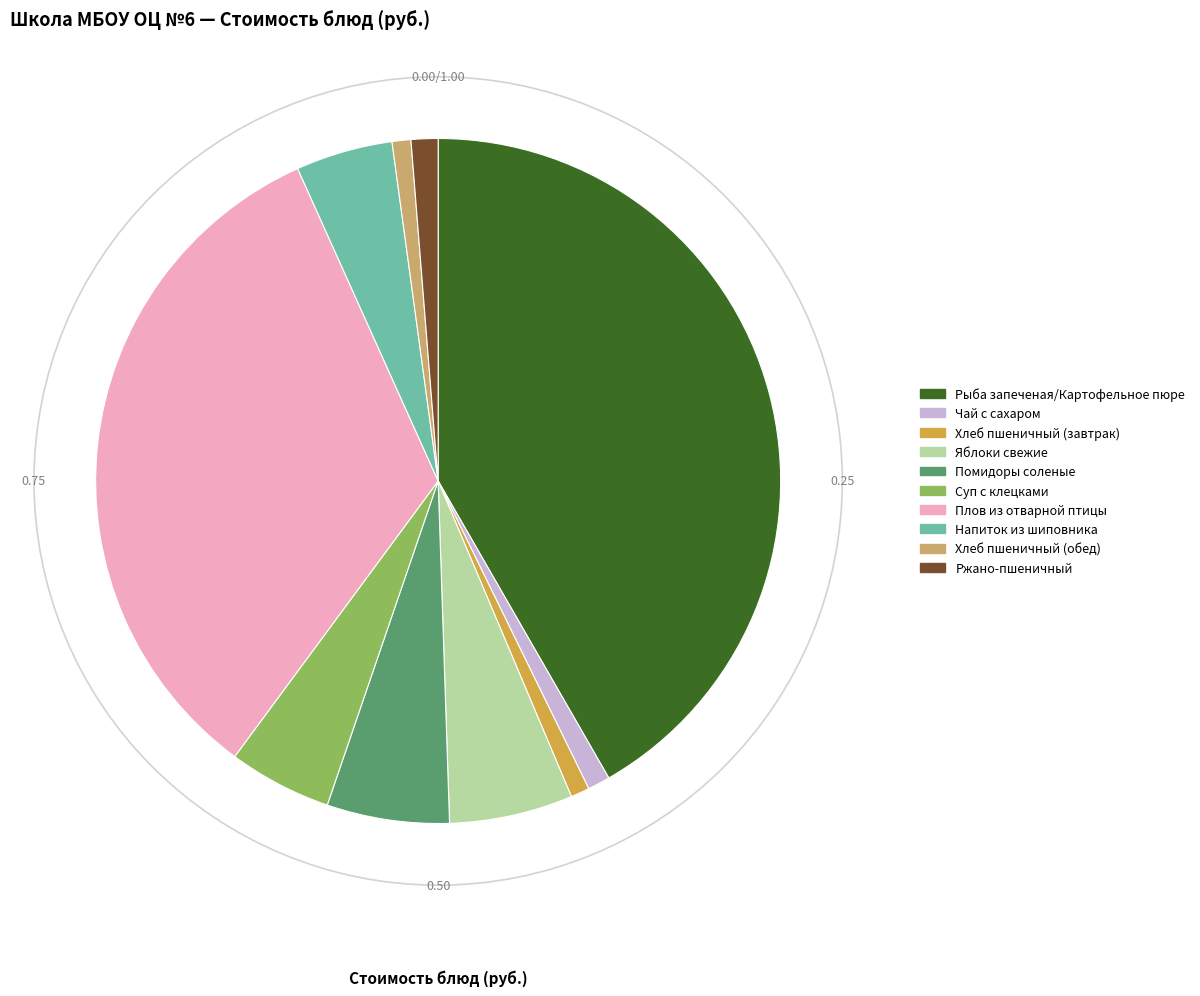

Is the sum of Суп с клецками and Хлеб пшеничный (завтрак) greater than half?

No